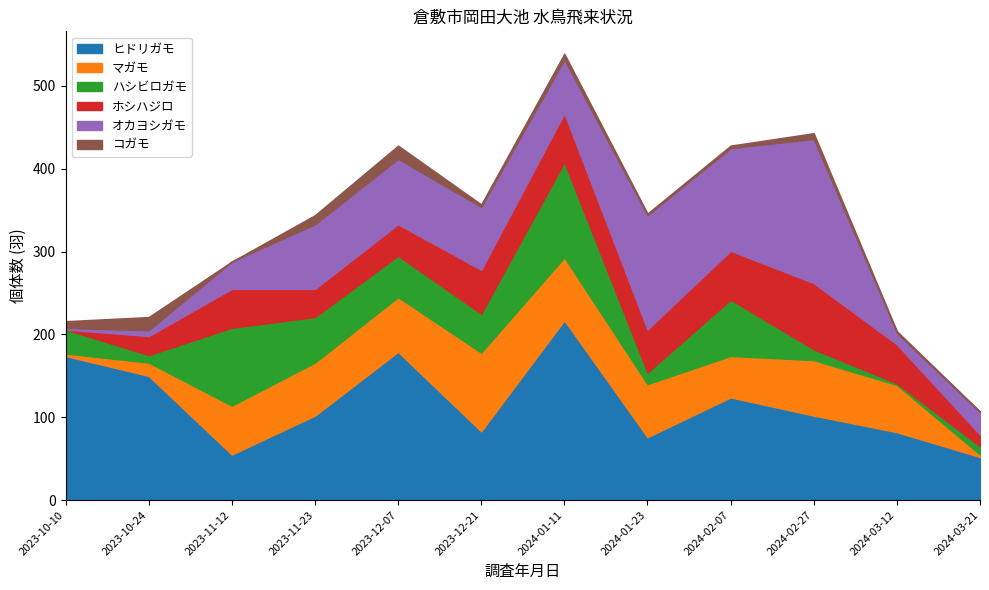

True or false: ヒドリガモ has a value of 179 at 2023-12-07.

True